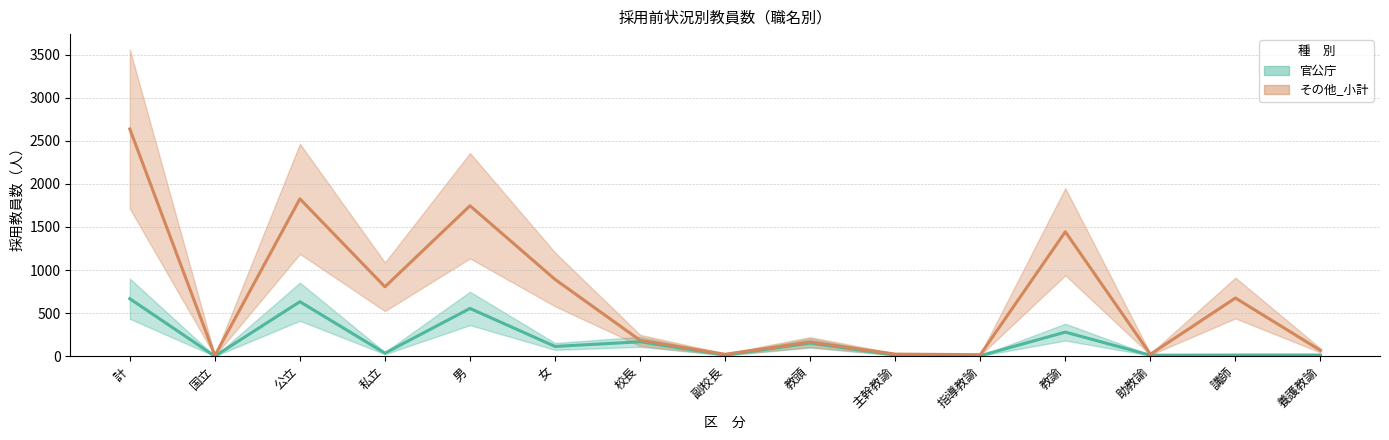

Reading left to right, list all the values displayed in this chart.

官公庁: 計=667	国立=0	公立=632	私立=35	男=554	女=113	校長=167	副校長=13	教頭=152	主幹教諭=13	指導教諭=5	教諭=279	助教諭=11	講師=13	養護教諭=13
その他_小計: 計=2637	国立=6	公立=1826	私立=805	男=1746	女=891	校長=184	副校長=22	教頭=164	主幹教諭=24	指導教諭=17	教諭=1444	助教諭=22	講師=675	養護教諭=67